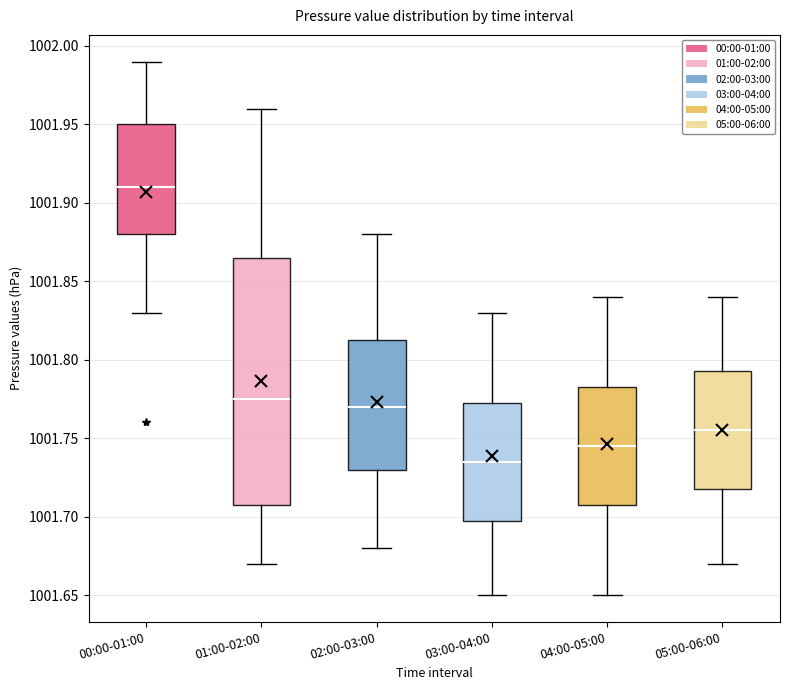

Which box's median line is the highest?

00:00-01:00